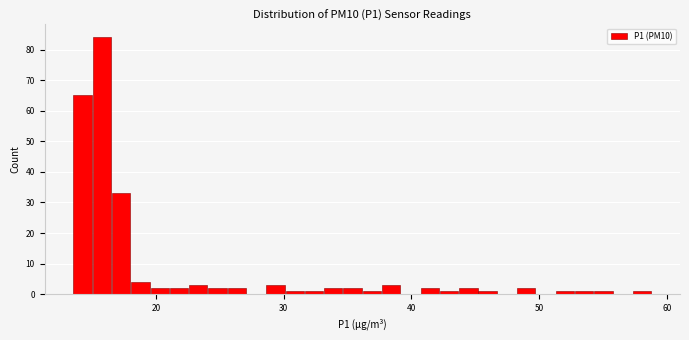

Read against the x-axis, roughly where is the centre of the tallest bar?

16